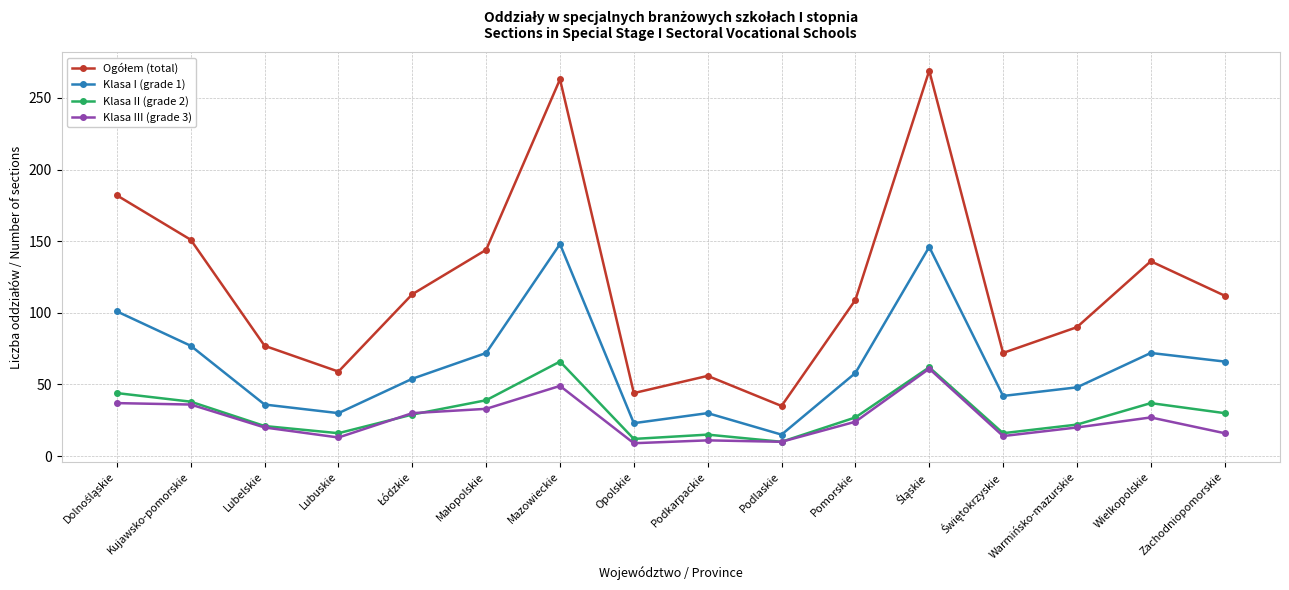

How many interior local valleys does the Klasa I (grade 1) series have?

4